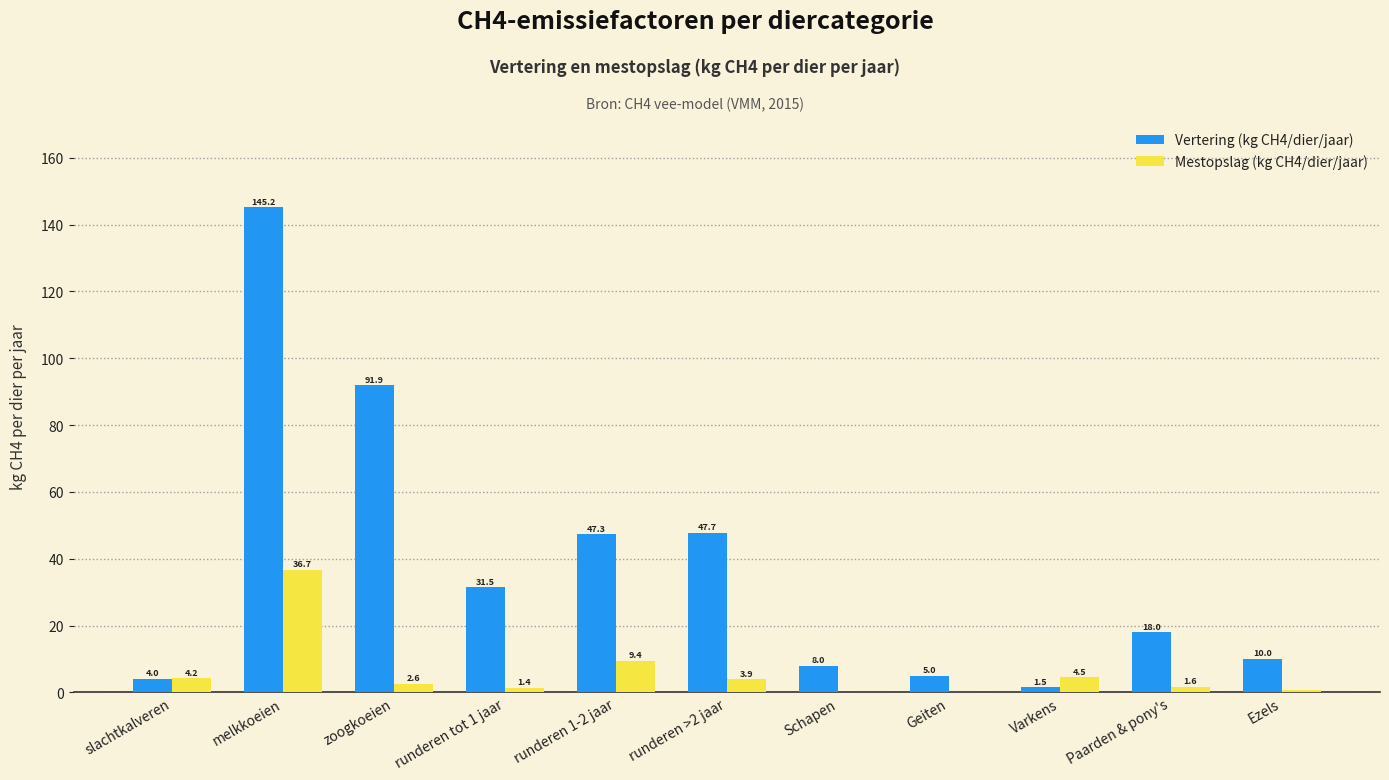

Are the bars horizontal?

No